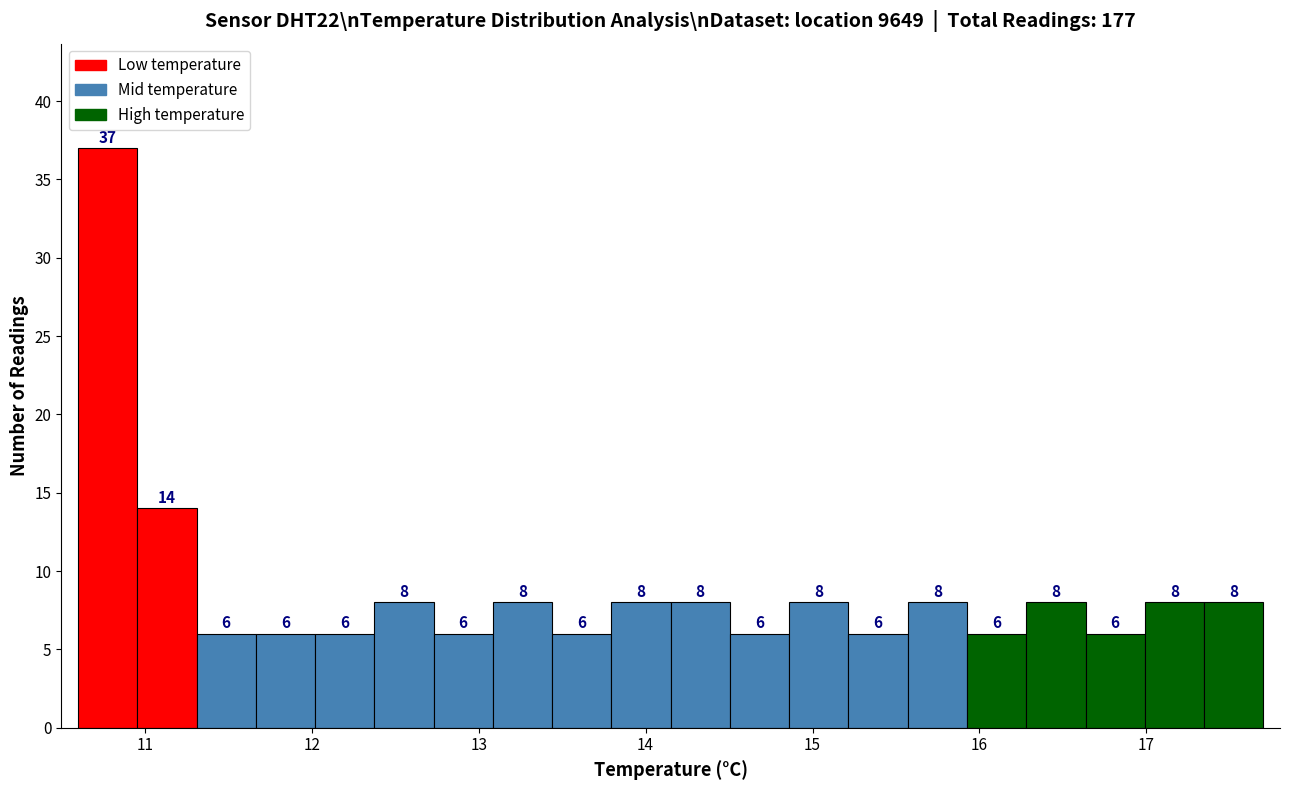

Read against the x-axis, roughly where is the centre of the tallest bar?

10.8